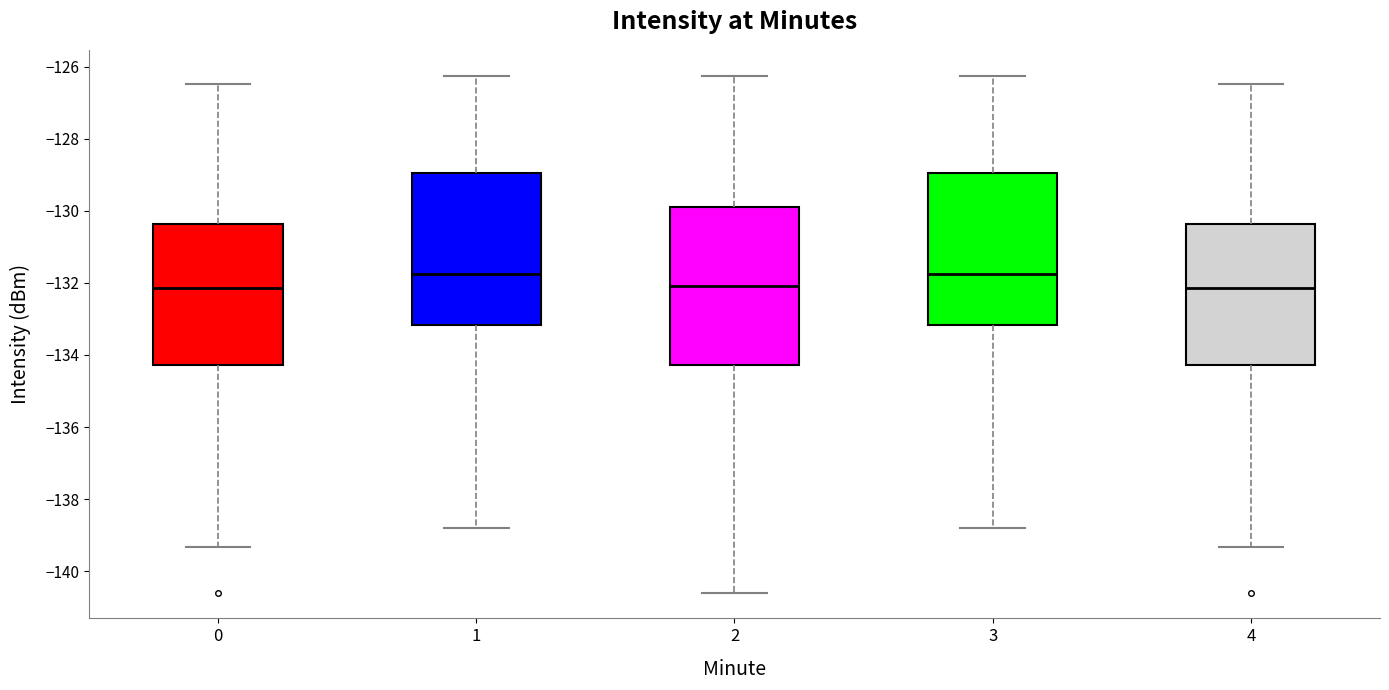

Reading left to right, transcribe this box plot: for each box, give where its median line is, the range the box spans, and where its two whiskers end, as read against the y-axis. The values are not printed on the chart, so give them approximately, as read against the axis.

0: median -132.2, box -134.2 to -130.4, whiskers -139.4 to -126.4
1: median -131.8, box -133.2 to -129.0, whiskers -138.8 to -126.2
2: median -132.0, box -134.2 to -130.0, whiskers -140.6 to -126.2
3: median -131.8, box -133.2 to -129.0, whiskers -138.8 to -126.2
4: median -132.2, box -134.2 to -130.4, whiskers -139.4 to -126.4